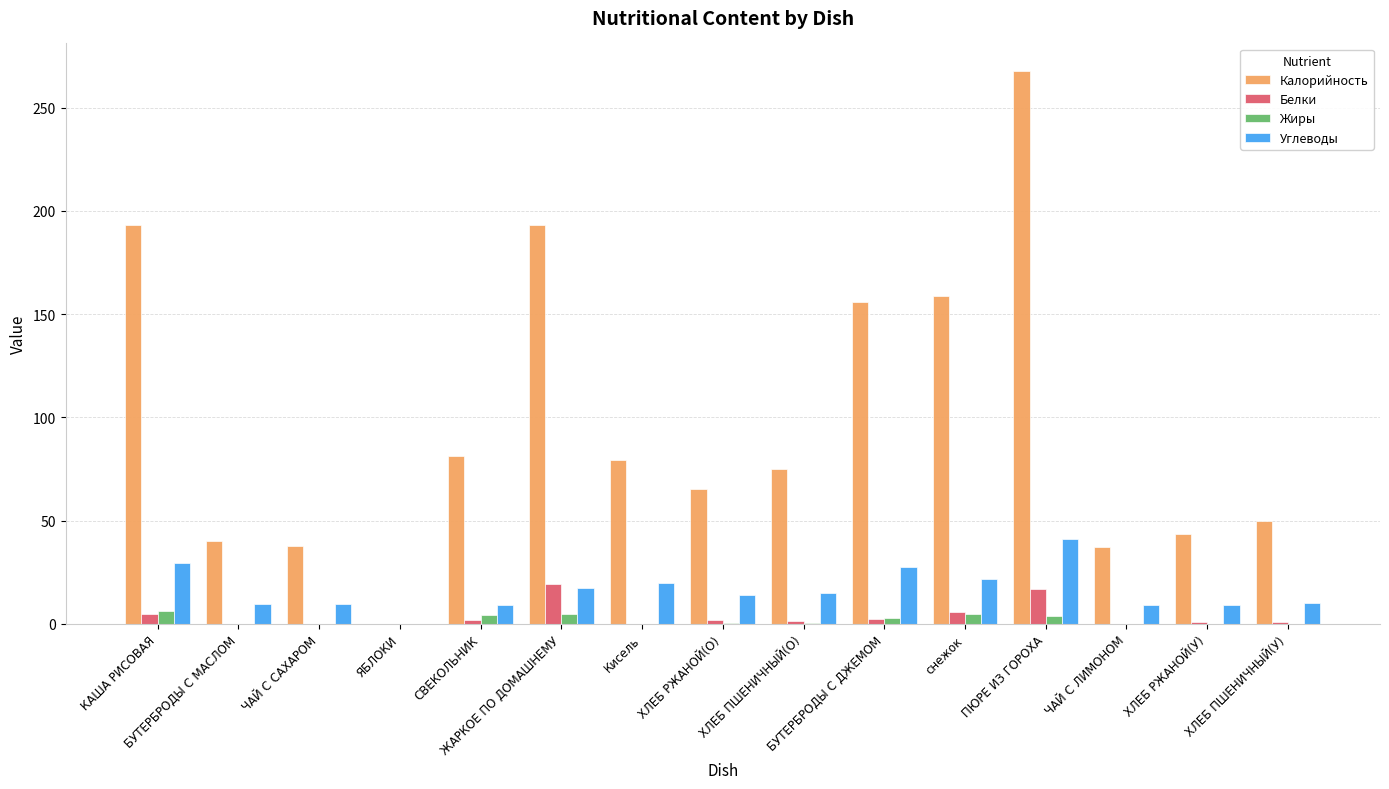

Which series has the largest total across all categories?

Калорийность